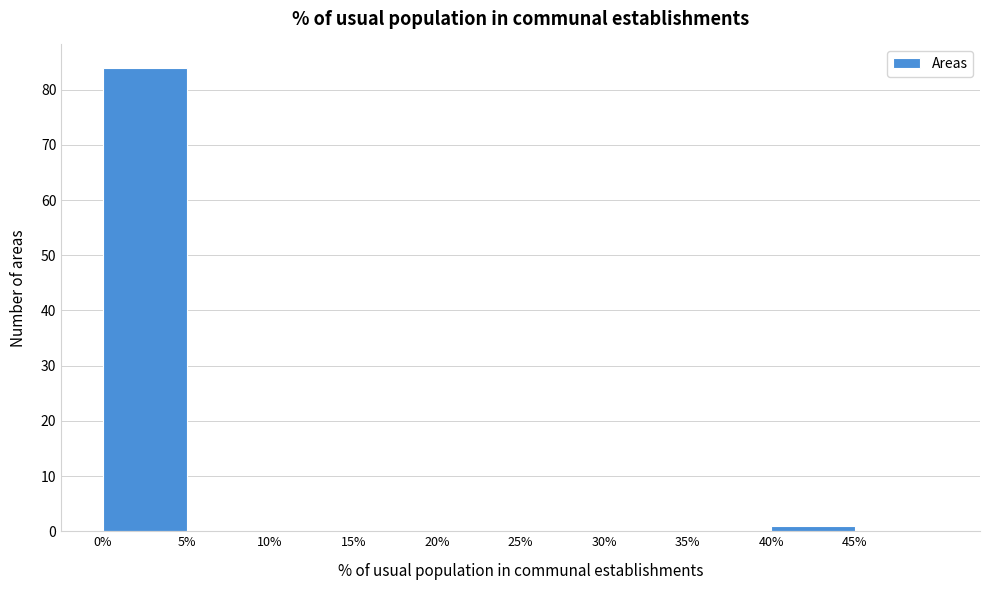

Reading left to right, list every bar in this chart as the range it spans on the x-axis followed by its height. The values are not printed on the chart, so give them approximately, as read against the axis.

0 to 5: 84
5 to 10: 0
10 to 15: 0
15 to 20: 0
20 to 25: 0
25 to 30: 0
30 to 35: 0
35 to 40: 0
40 to 45: 1
45 to 50: 0